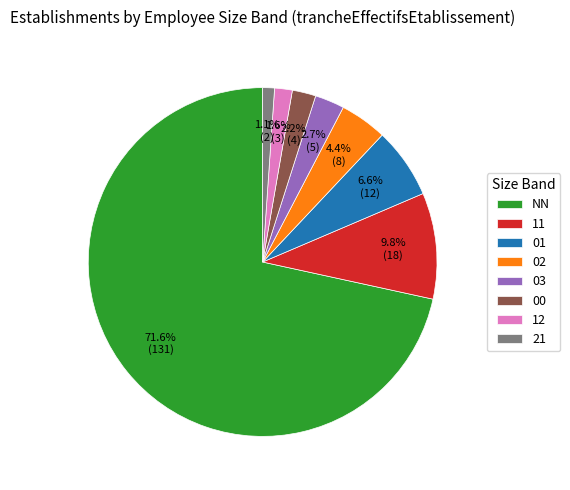

To the nearest percent, what percentage of the pie is 12?

2%